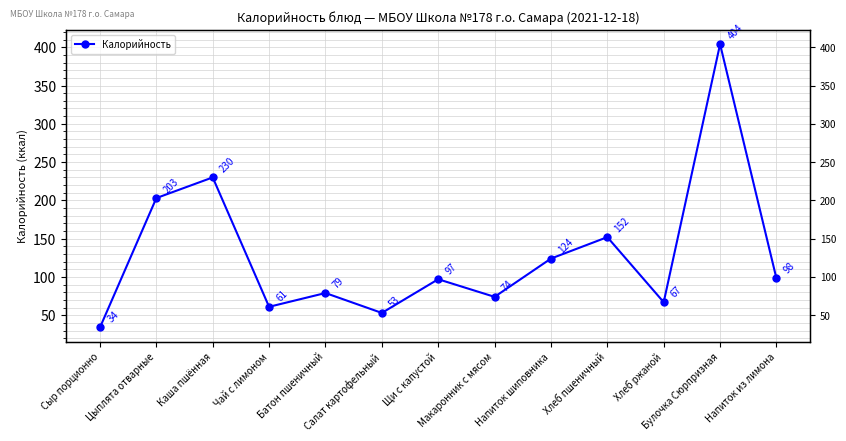

How many interior local peaks (higher than both neighbors) does the data have?

5